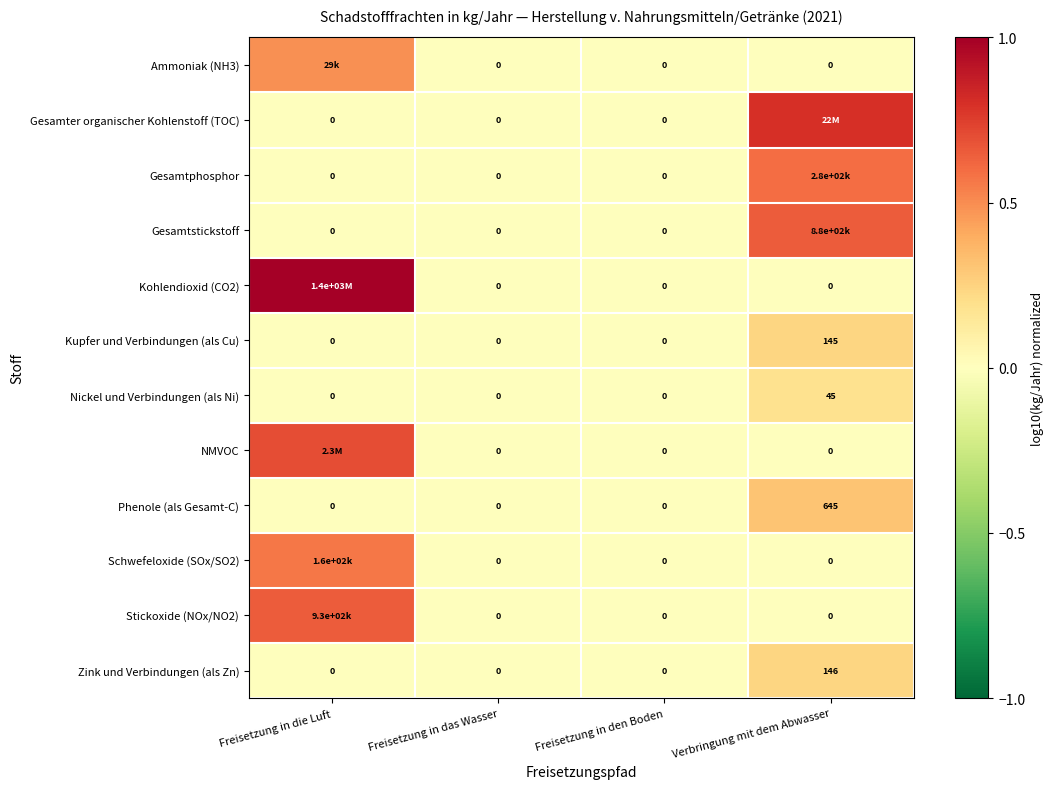

The value of Ammoniak (NH3) at Freisetzung in das Wasser is 0.3. True or false?

False